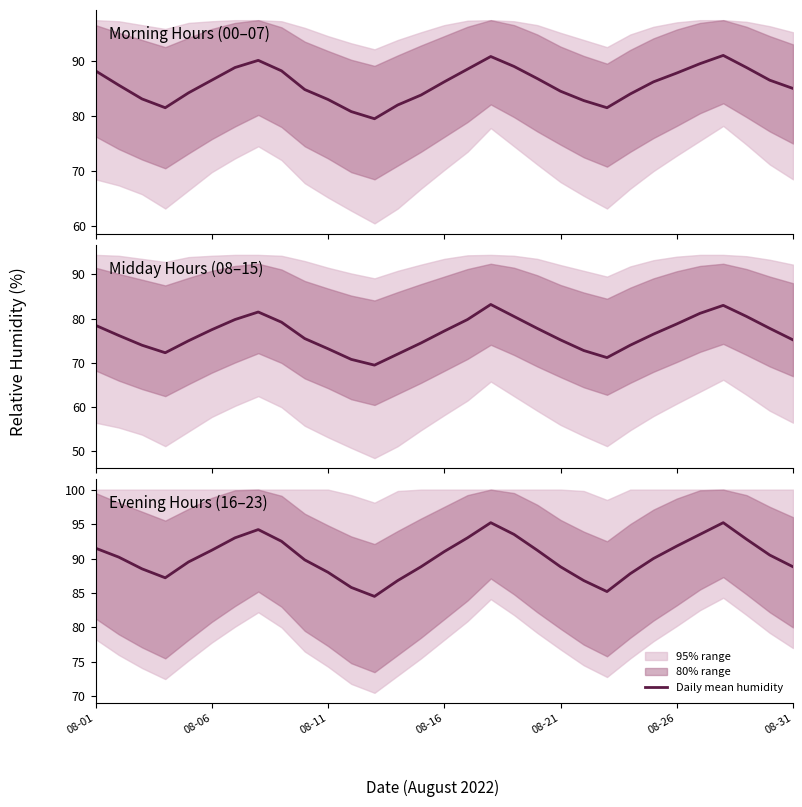

Between 22 and 11, which is larger?

11